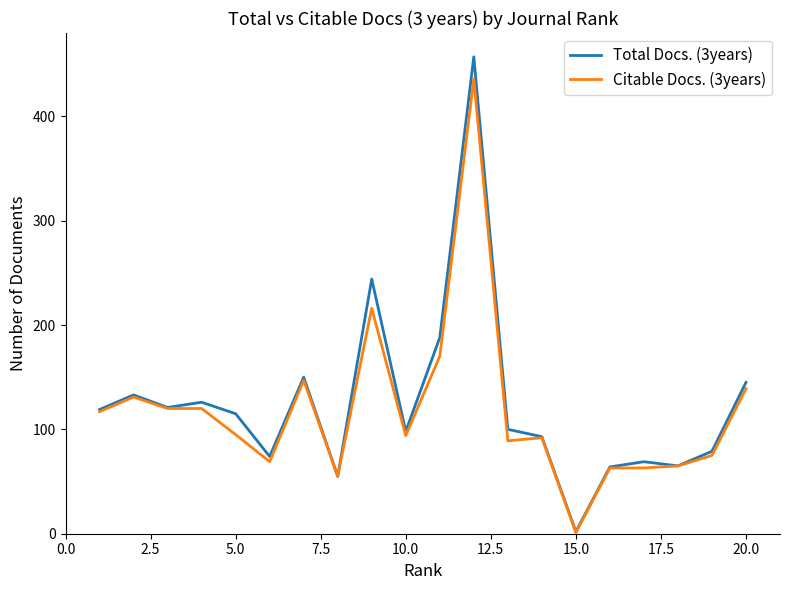

True or false: Total Docs. (3years) has more than 1 interior local peaks.

True